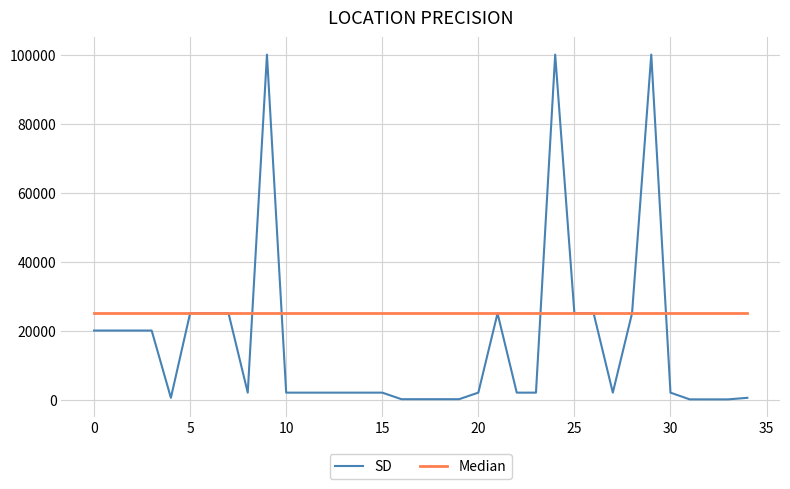

Which series has the largest total across all categories?

Median